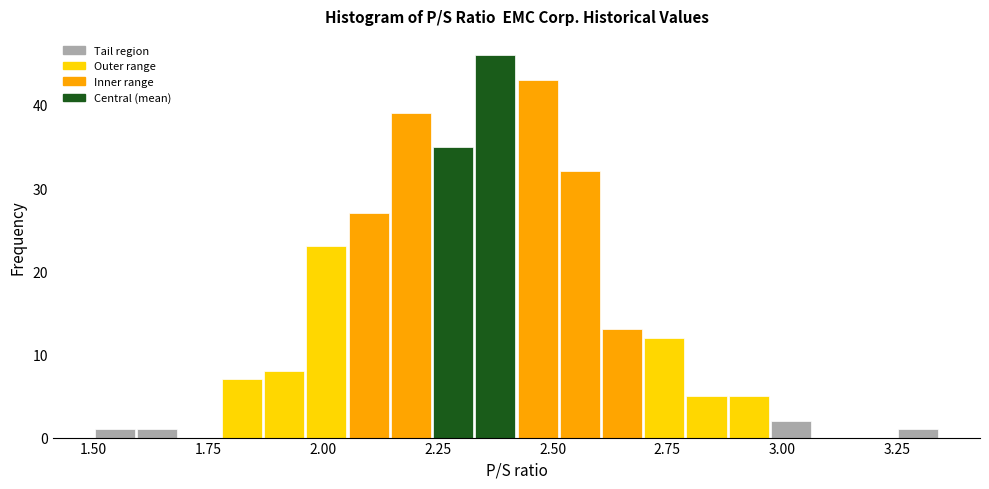

Read against the x-axis, roughly where is the centre of the tallest bar?

2.40